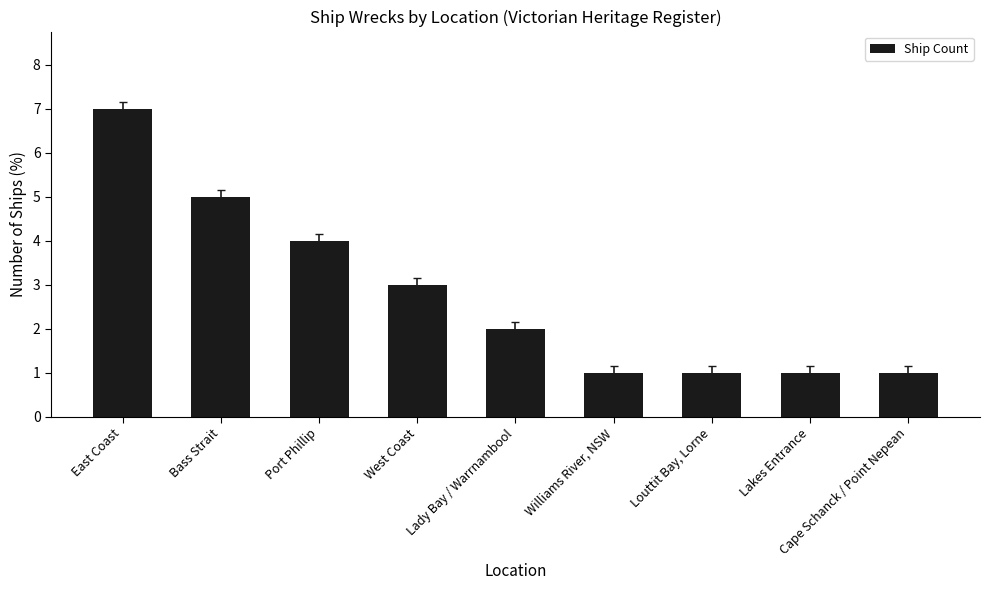

What is the label of the 1st bar from the left?

East Coast